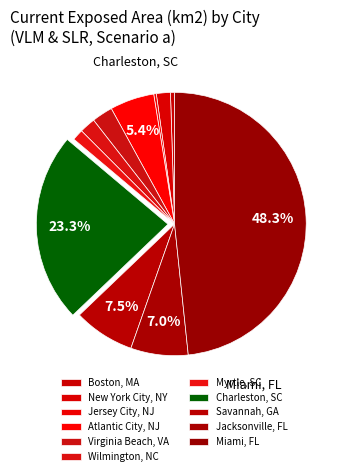

Count the number of slices in the pie.

11